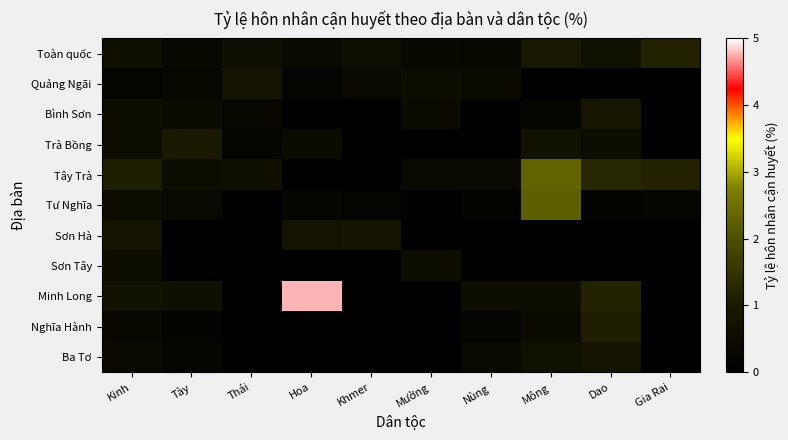

Between Hoa and Nùng, which series saw the biggest shift?

Minh Long